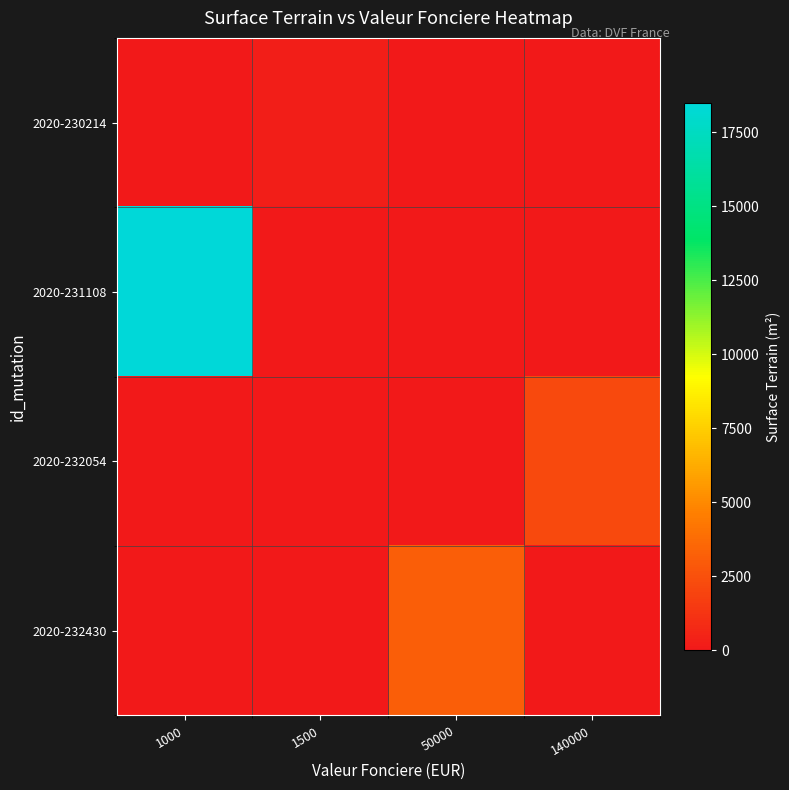

What is the spread (max minus min) of values at 1500?

225